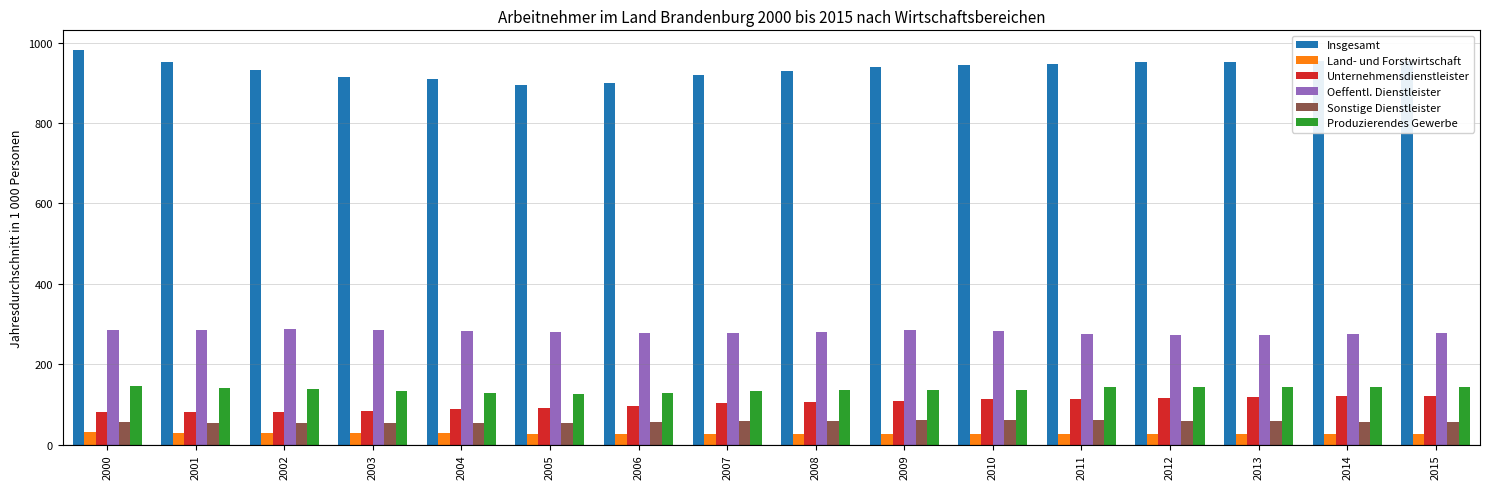

What is the total value across all series at 2009?

1555.8